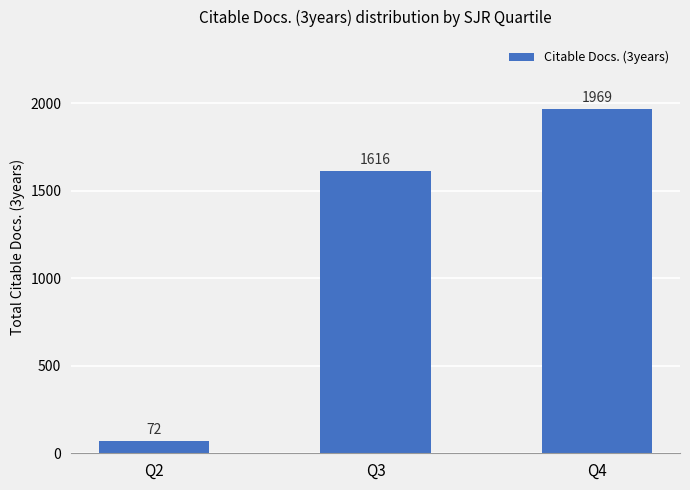

How many values are below 1616?

1